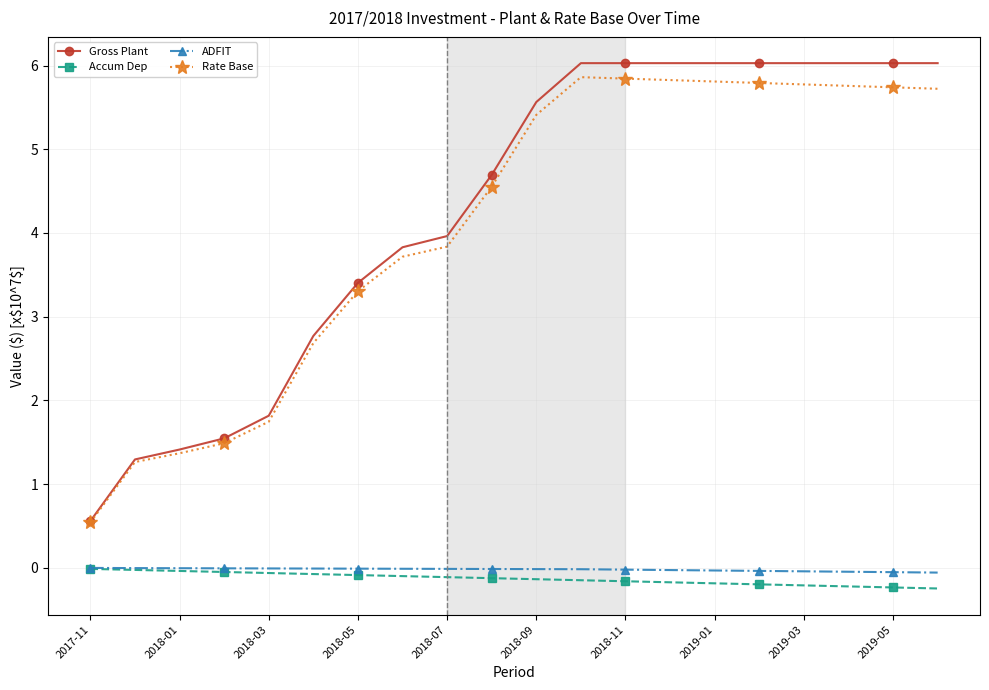

What is the value of the Rate Base point at the 6th from the left?

2.7